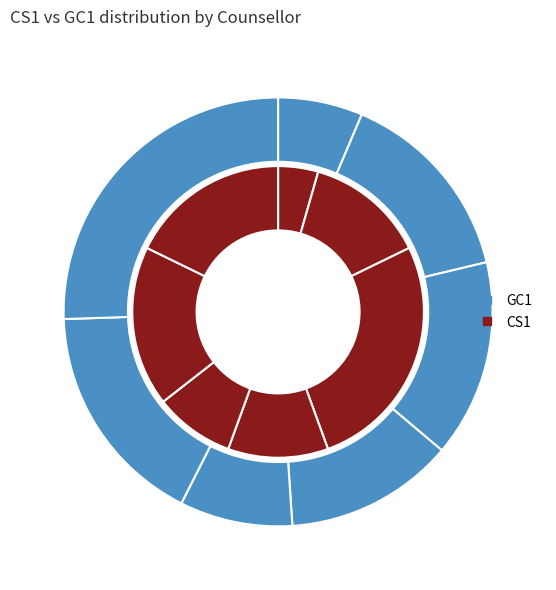

Combined, do Muskaan Bhatia and Kratika Loya account for over 50%?

No